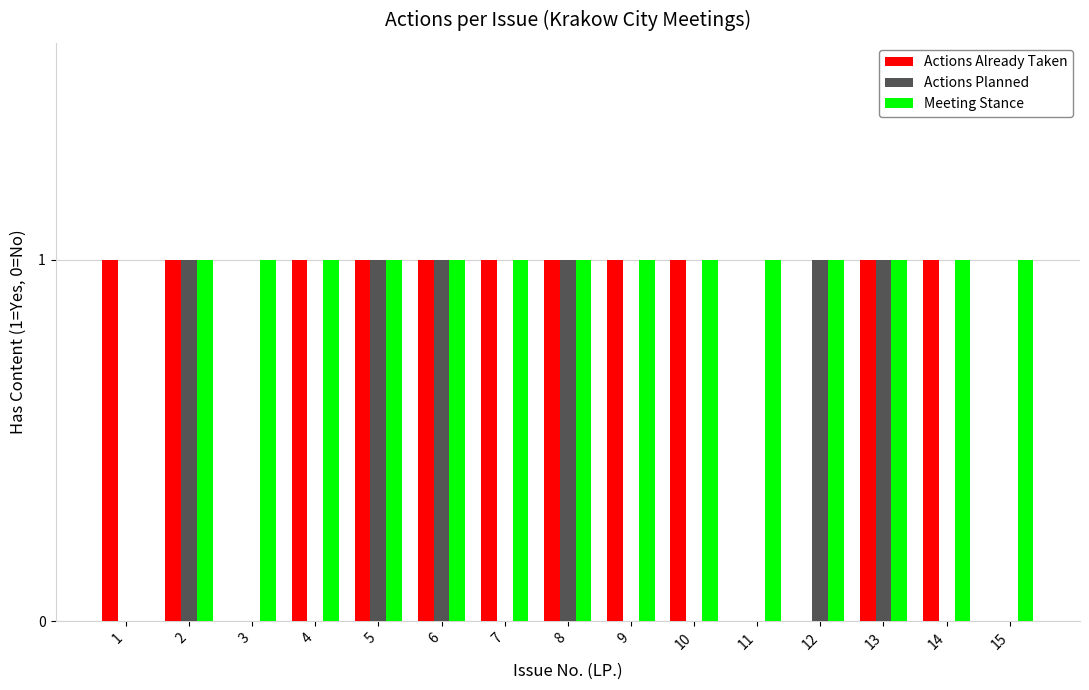

What is the average value of the Actions Already Taken series?

1